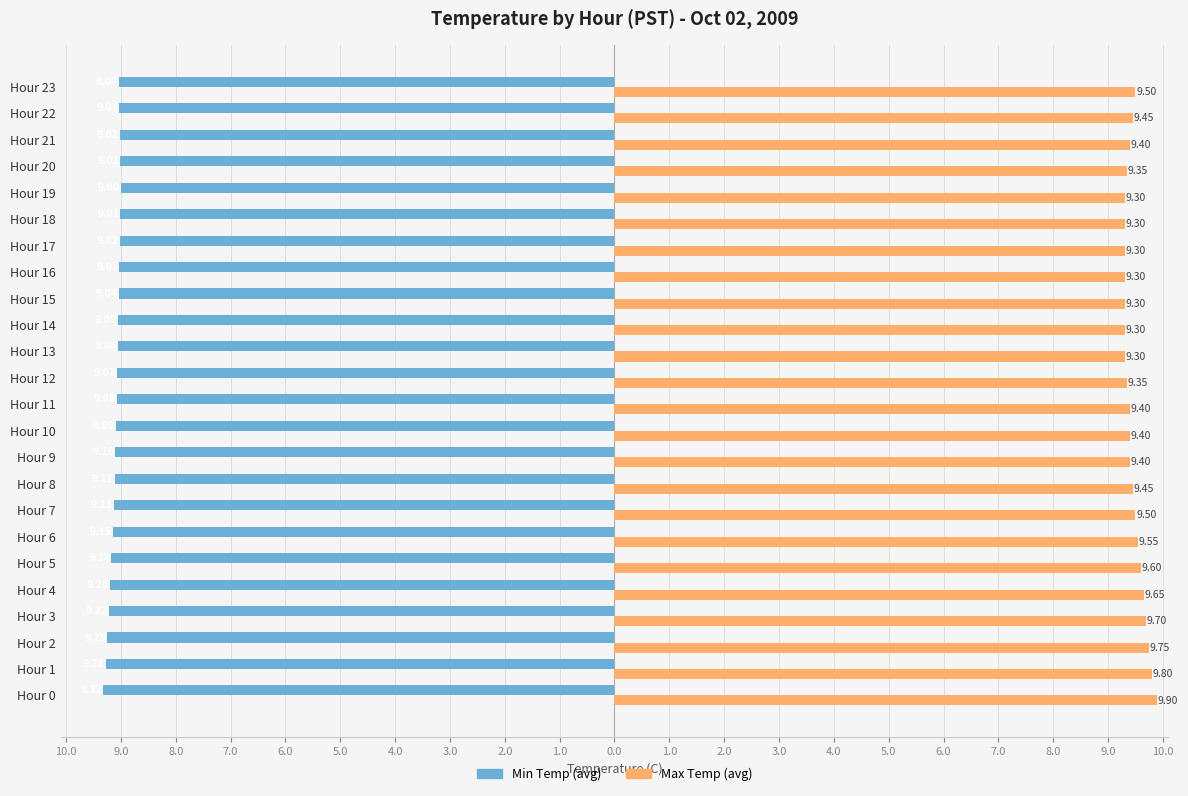

How many bars are there in each group?

2